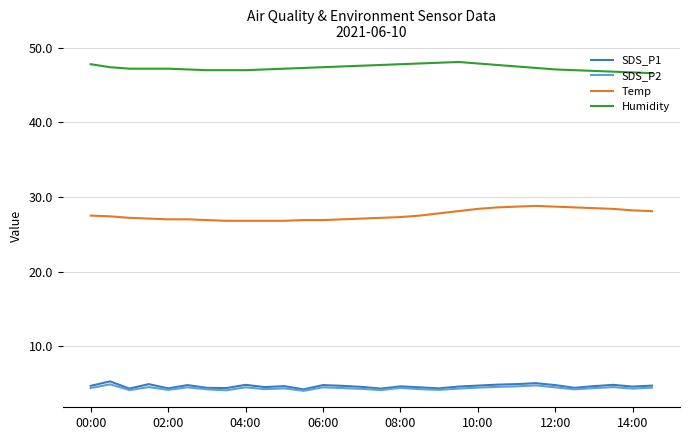

Which series has the largest total across all categories?

Humidity